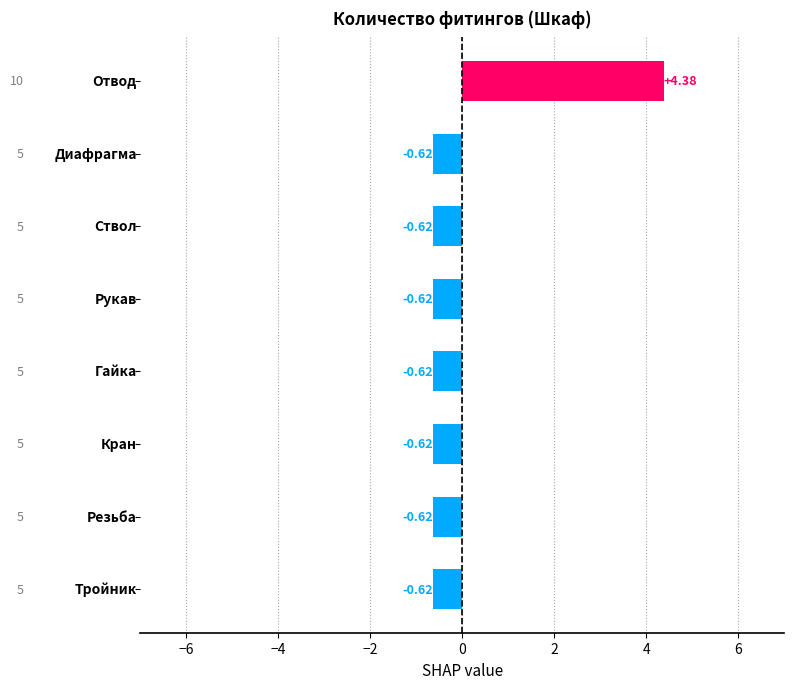

What is the difference between the maximum and minimum values?

5.0